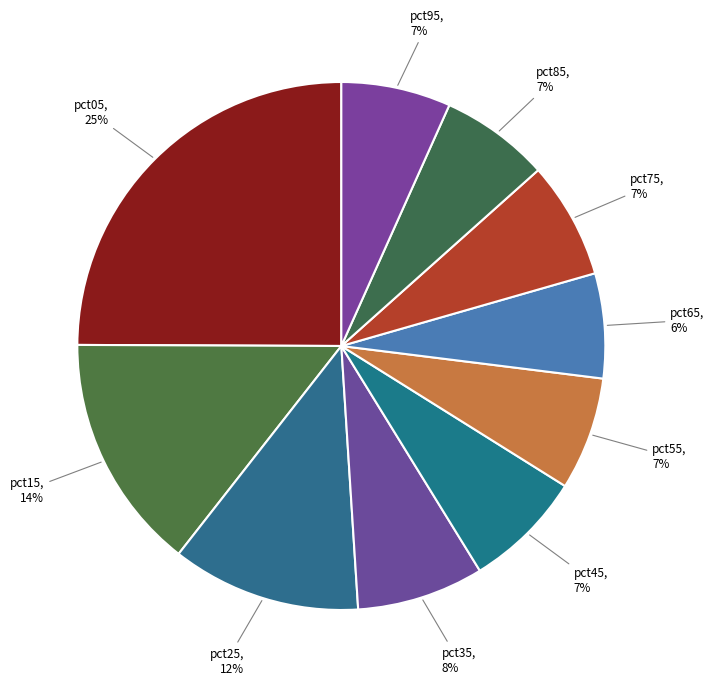

True or false: pct65 accounts for 6% of the total.

True